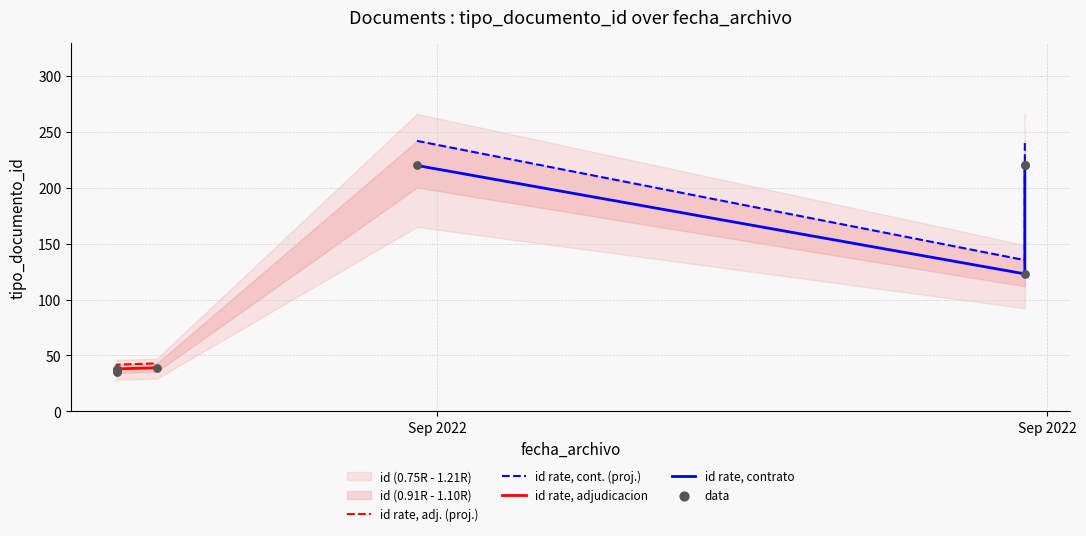

Which has a higher value, 2022-09-05 15:35:41 or 2022-09-12 13:00:09?

2022-09-12 13:00:09